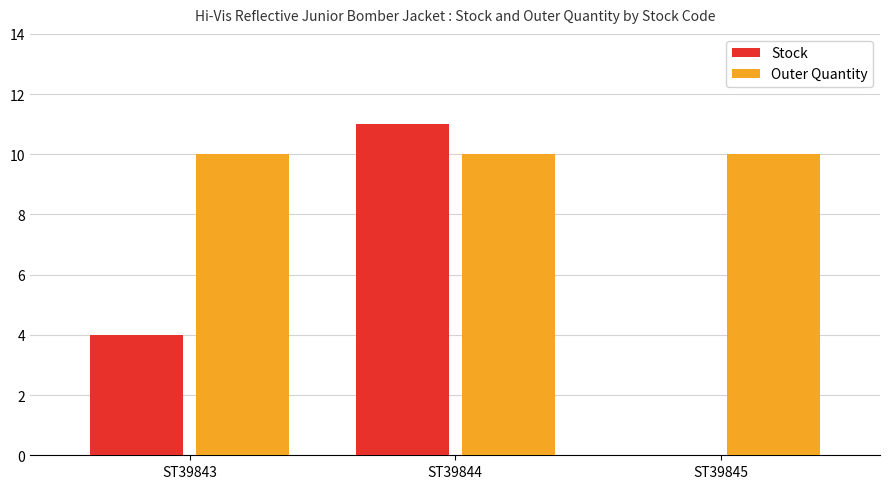

Is it true that Stock equals 0 at ST39845?

True